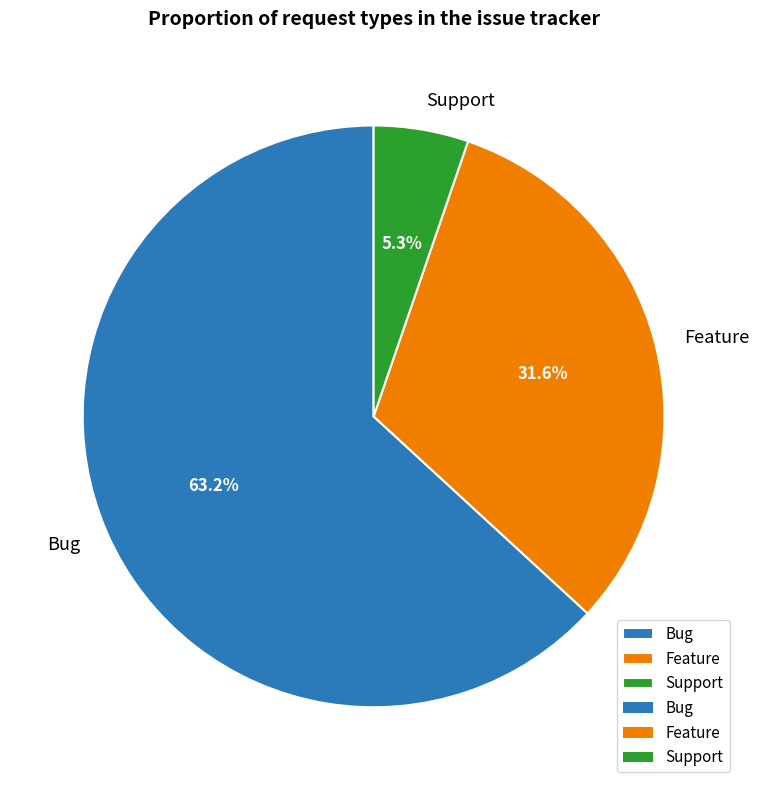

To the nearest percent, what is the combined percentage of Feature and Bug?

95%